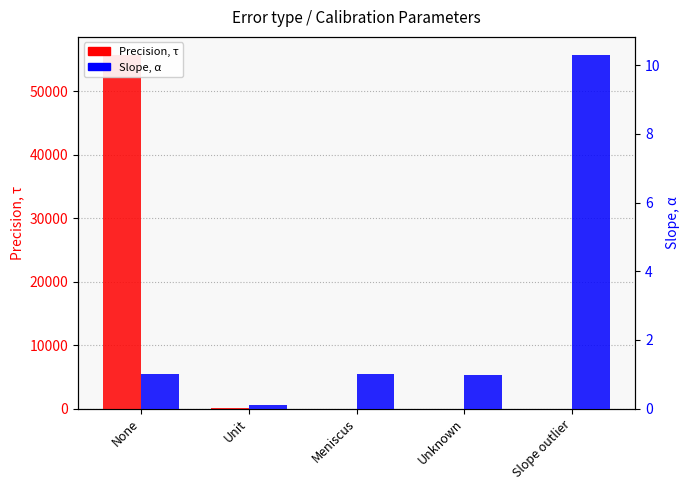

Count the number of data series in this chart.

2